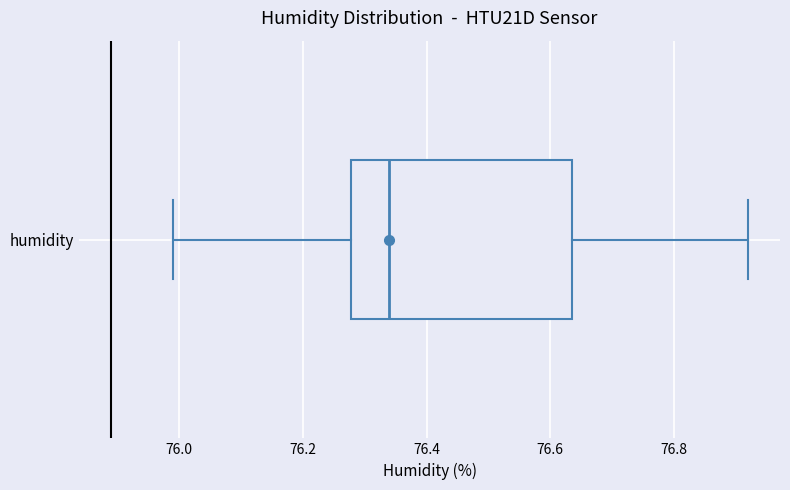

Where does the median line of the box for humidity sit on the x-axis? The values are not printed on the chart, so give them approximately, as read against the axis.

76.34